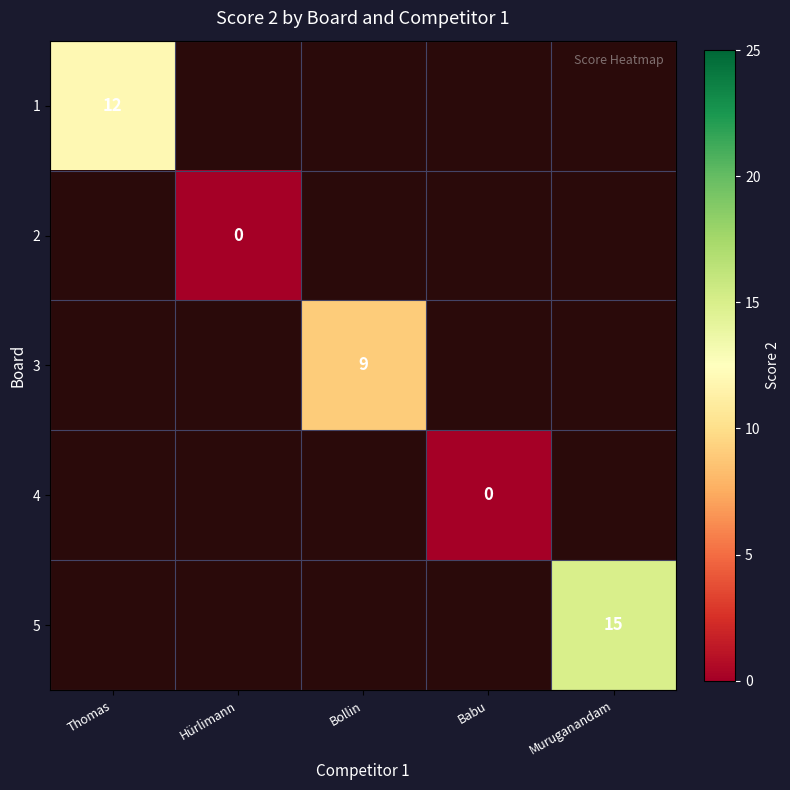

The 3 series shows 9 at Bollin. True or false?

True